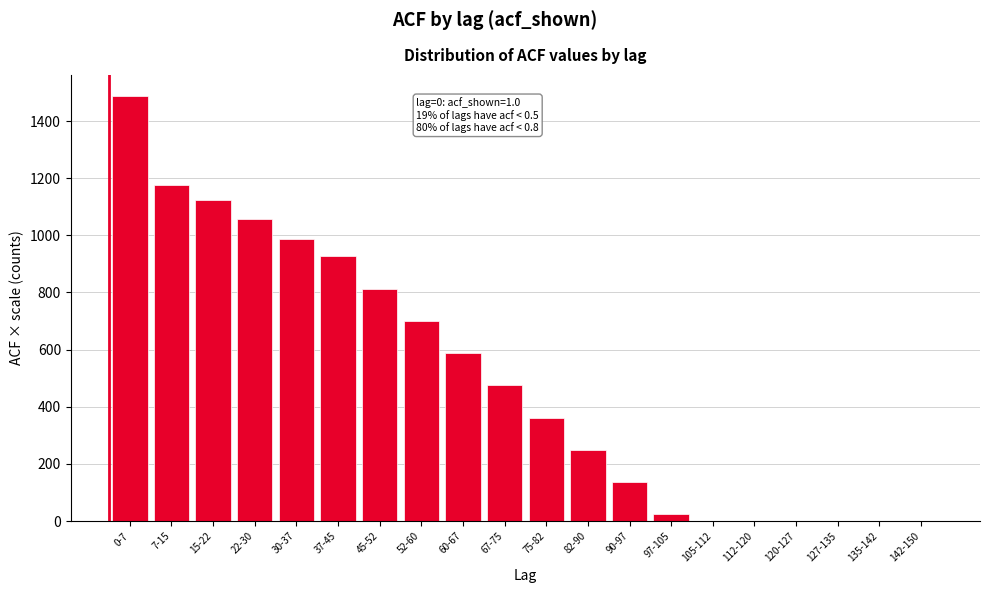

What is the sum of the values at 45-52 and 105-112?

812.5